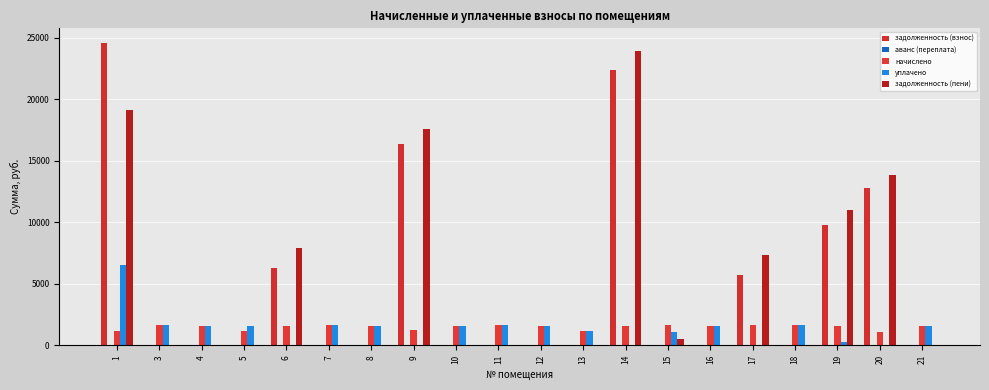

Are the bars grouped side by side (vs. stacked)?

Yes